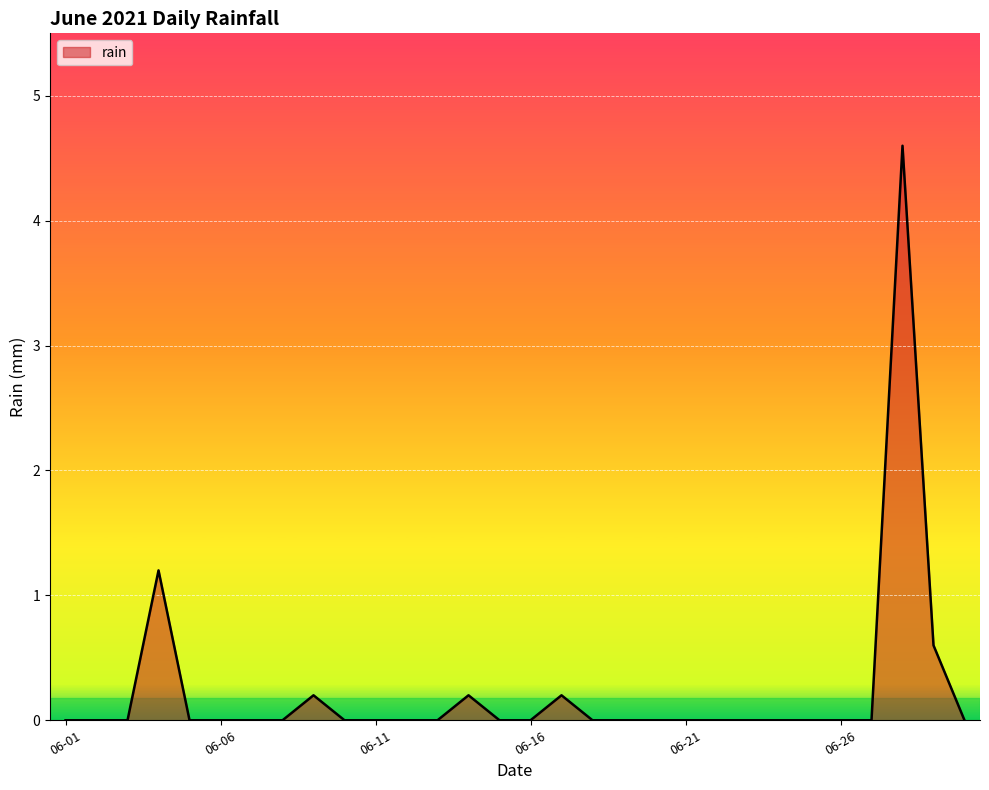

What is the difference between the maximum and minimum values?

4.6